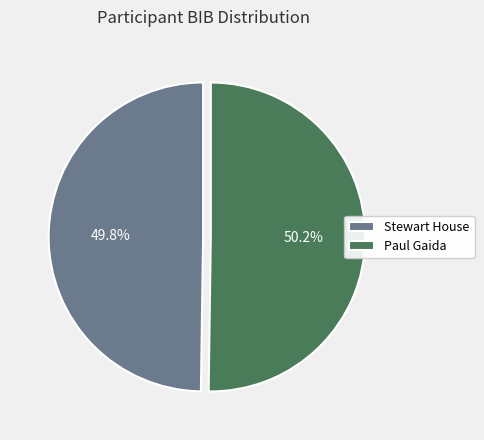

Is there a majority slice in this chart?

Yes